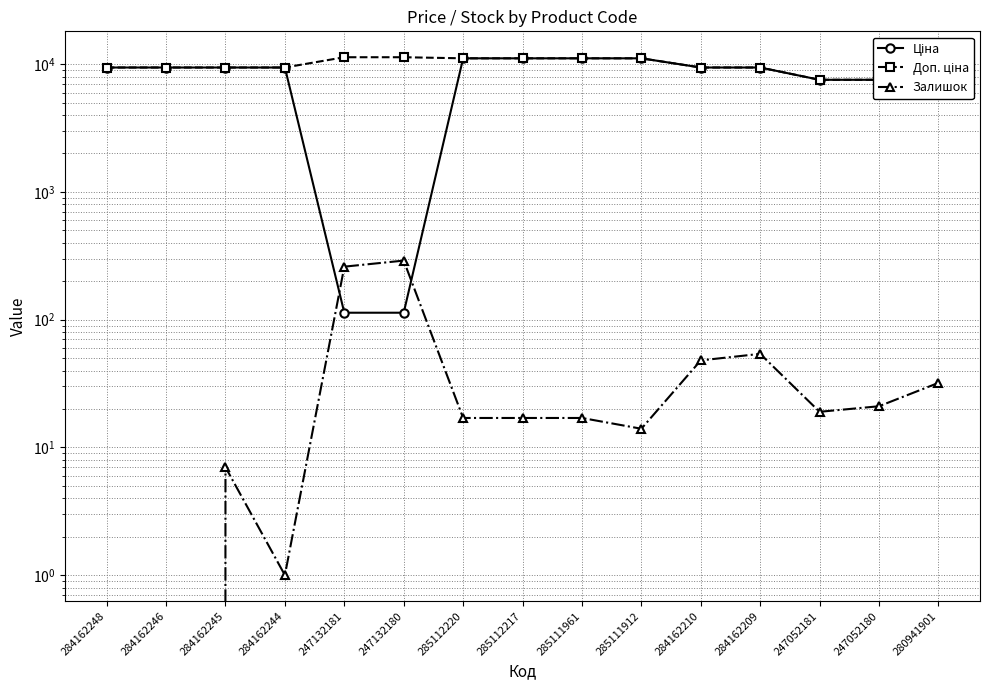

At which category does Залишок reach its first local valley?

284162244